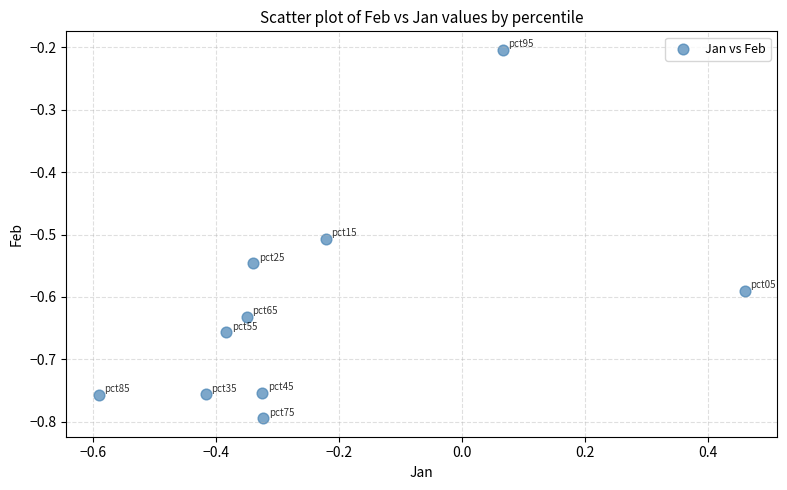

What is the range of X values (max minus min)?

1.1